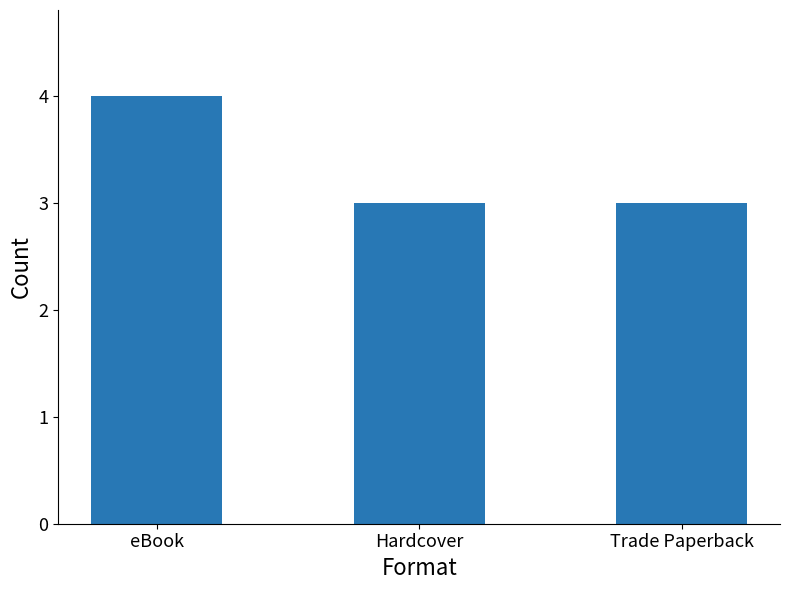

Which has a higher value, eBook or Trade Paperback?

eBook